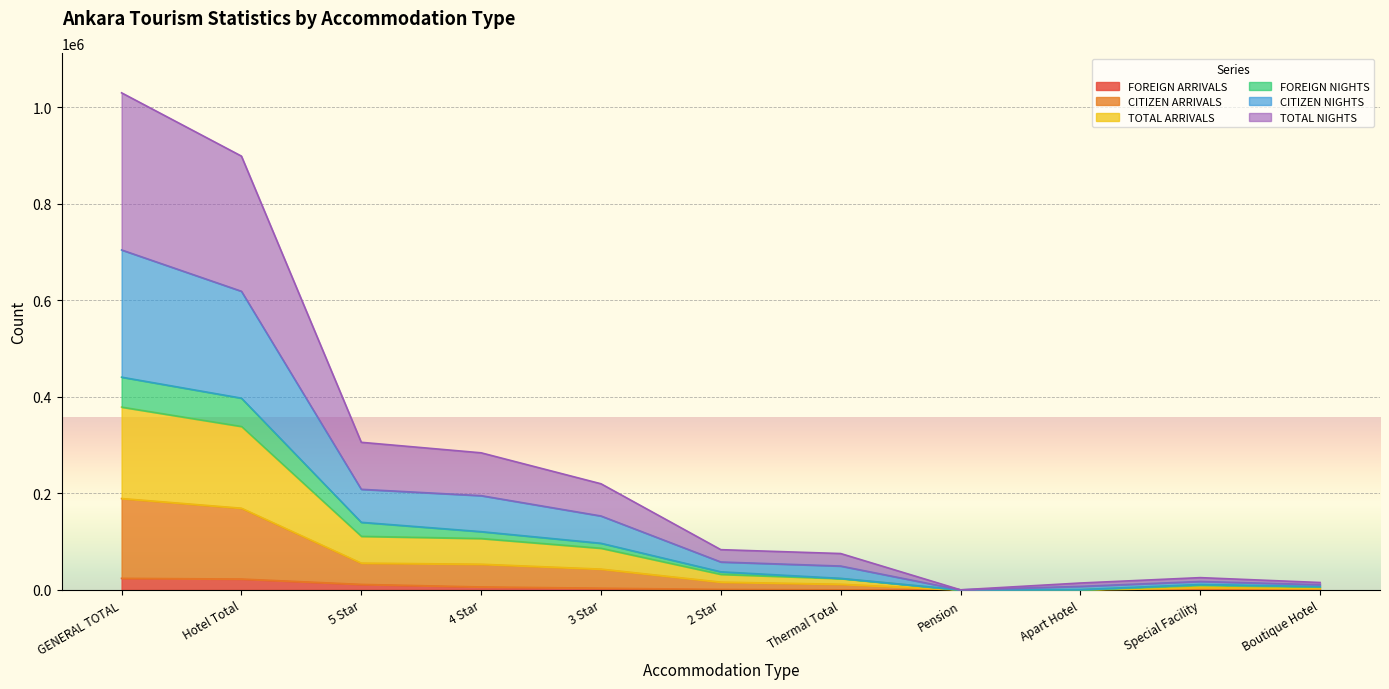

The FOREIGN ARRIVALS series shows 24064 at GENERAL TOTAL. True or false?

True